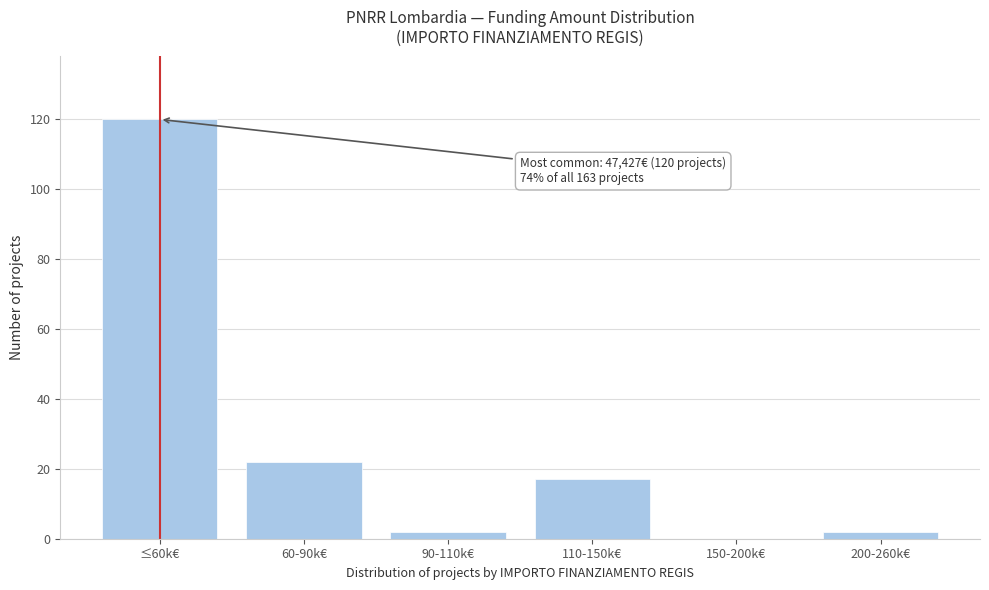

Reading left to right, transcribe all the data shown in this chart.

≤60k€=120	60-90k€=22	90-110k€=2	110-150k€=17	150-200k€=0	200-260k€=2